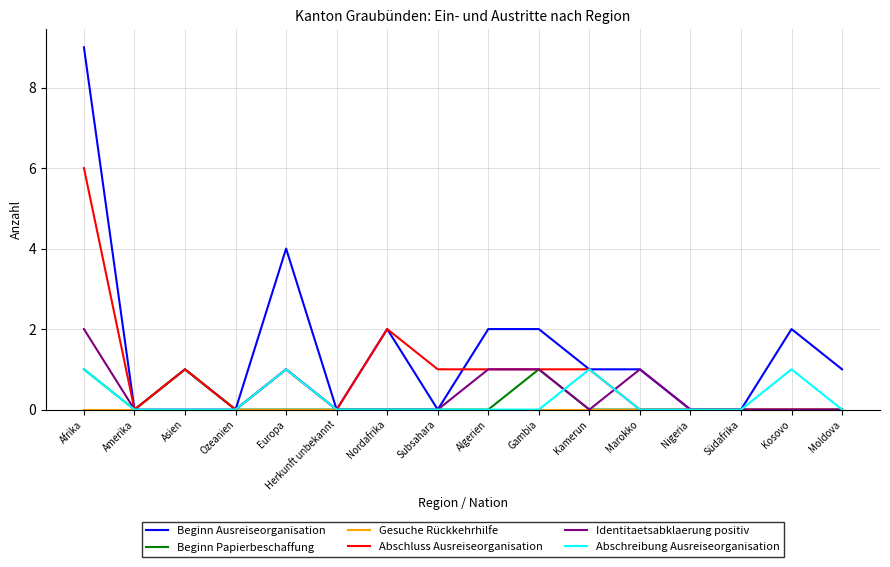

What position from the left is Nigeria?

13